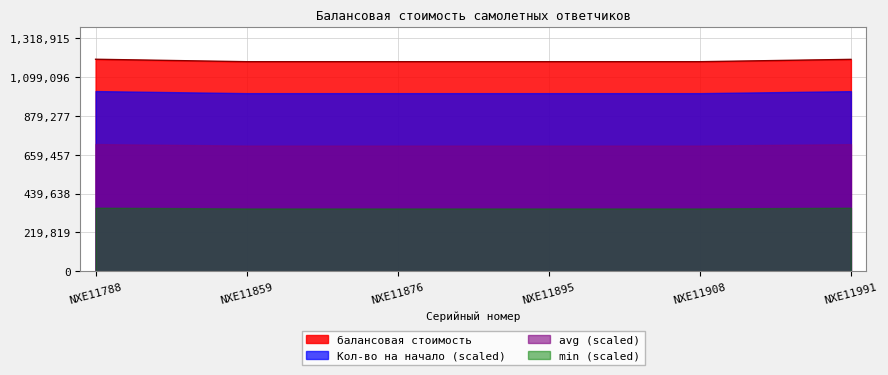

What is the sum of the values at NXE11908 and NXE11859?

2370372.9